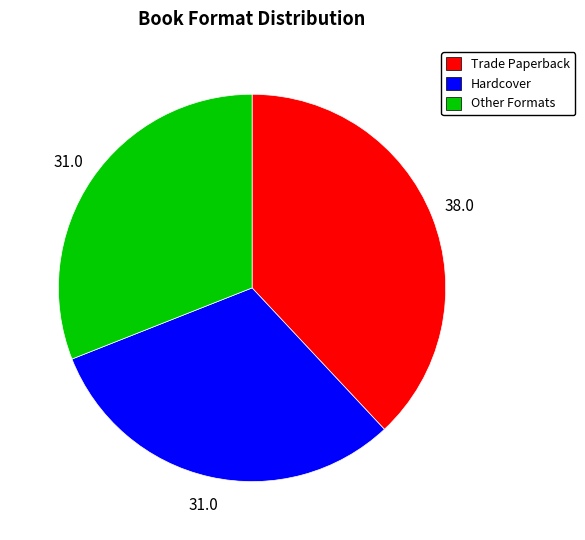

Is the sum of Other Formats and Hardcover greater than half?

Yes